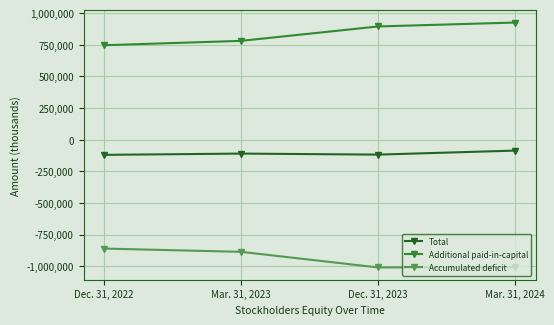

Read the Additional paid-in-capital value at Mar. 31, 2024.

925661